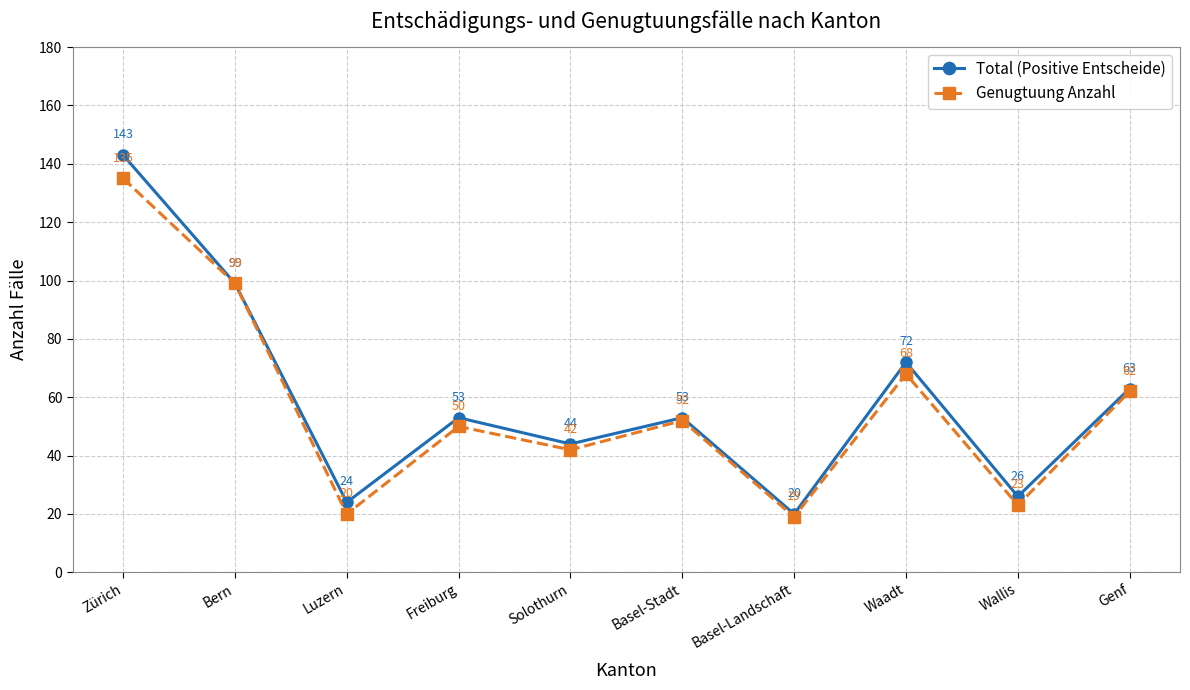

The Genugtuung Anzahl series shows 99 at Bern. True or false?

True